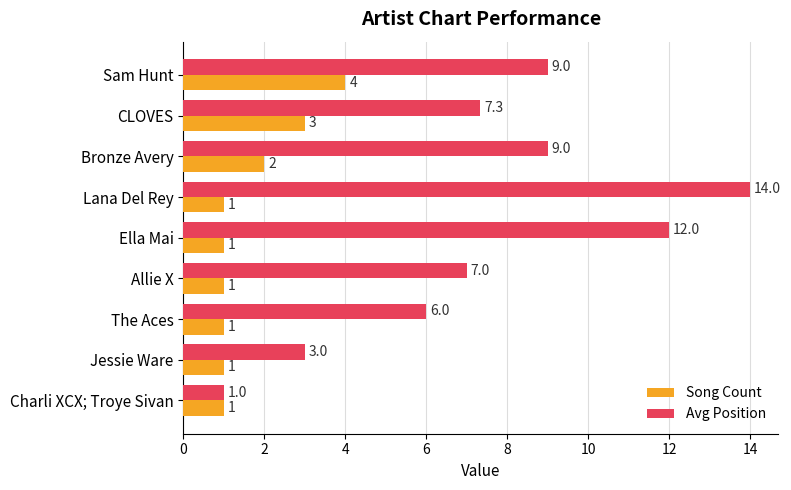

What is the highest value of the Avg Position series?

14.0